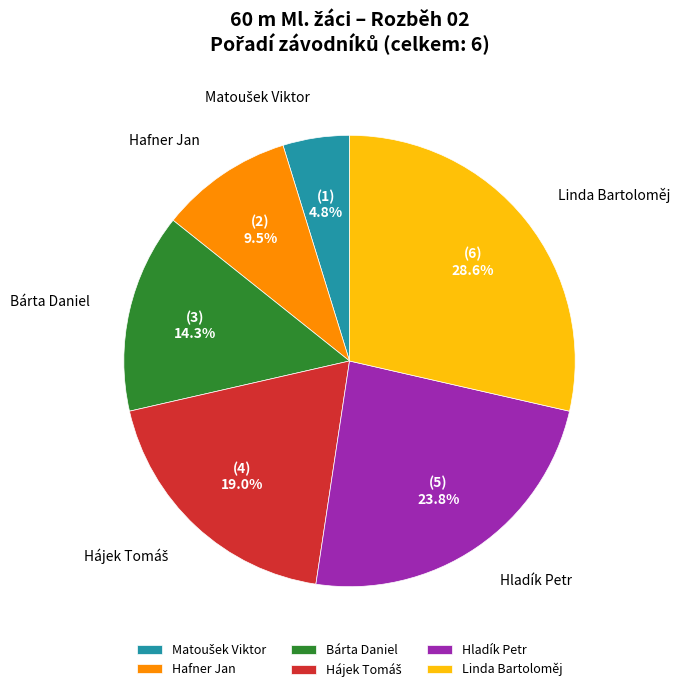

How many slices are in this pie chart?

6